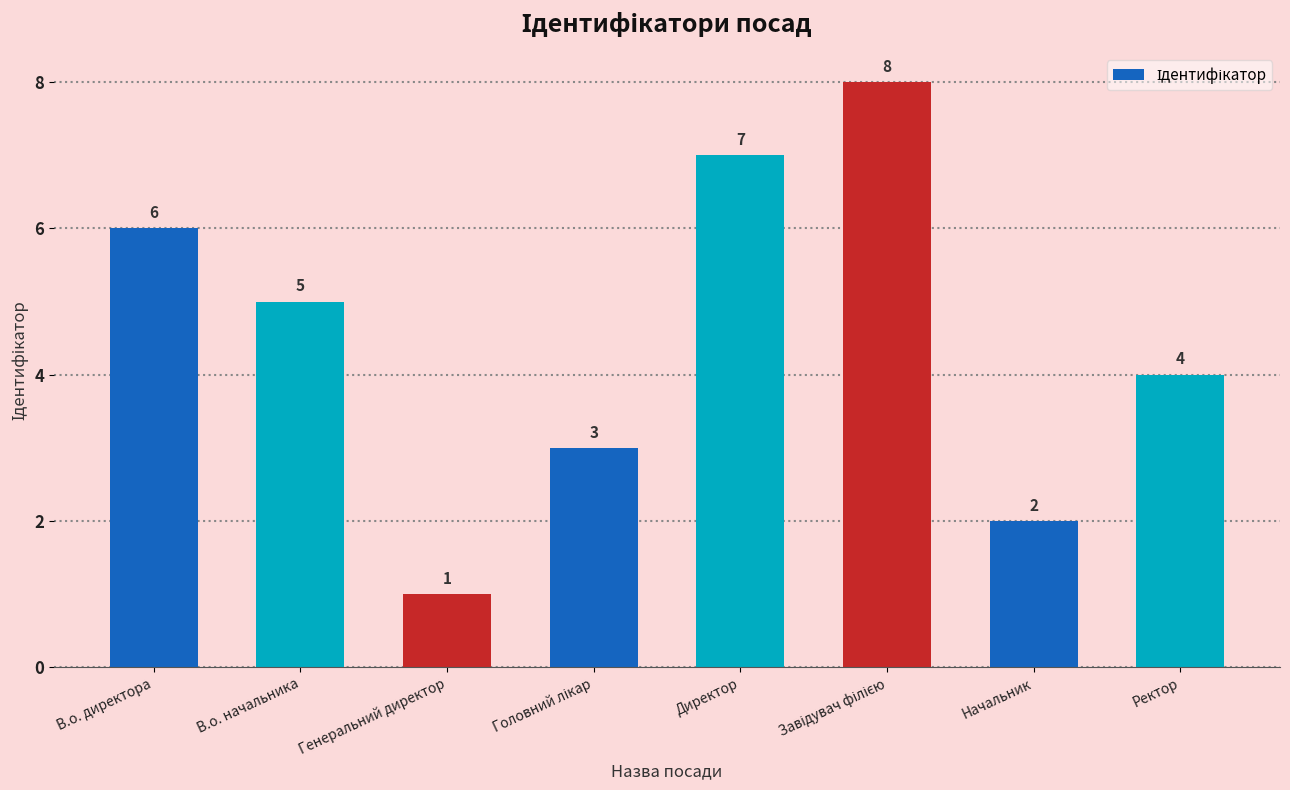

How many bars are there in total?

8